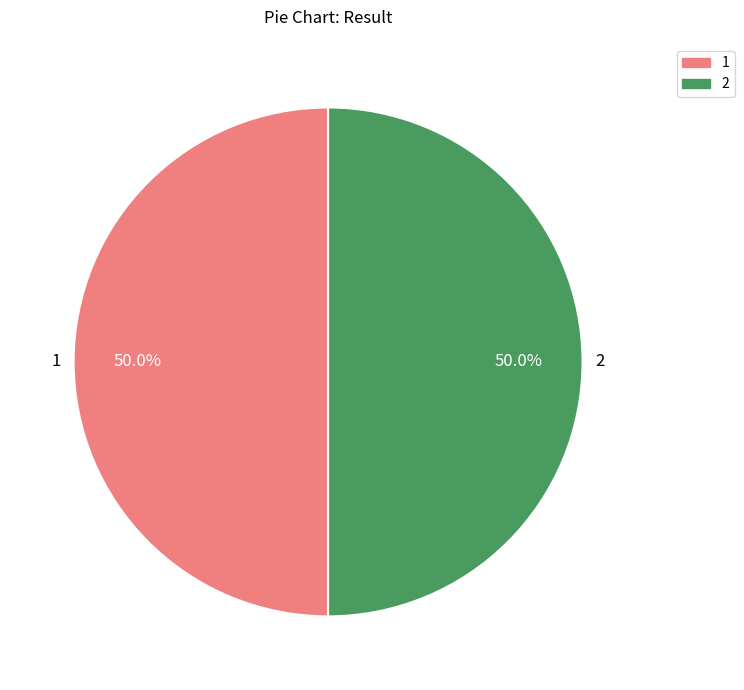

True or false: 1 accounts for 62% of the total.

False